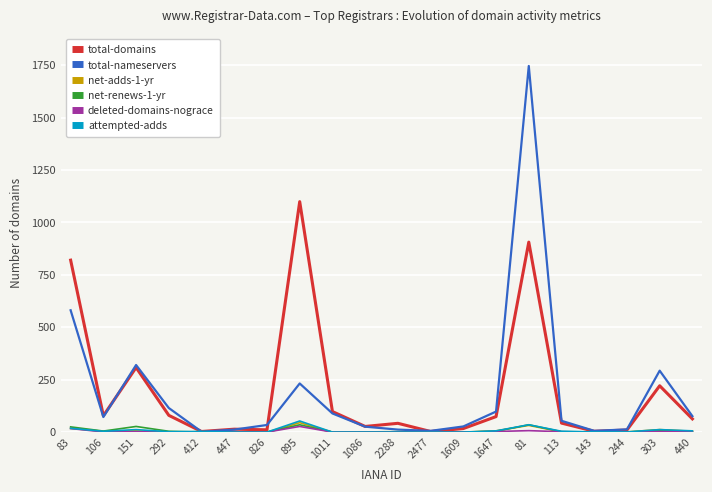

At which category is the sum across all series the highest?

81